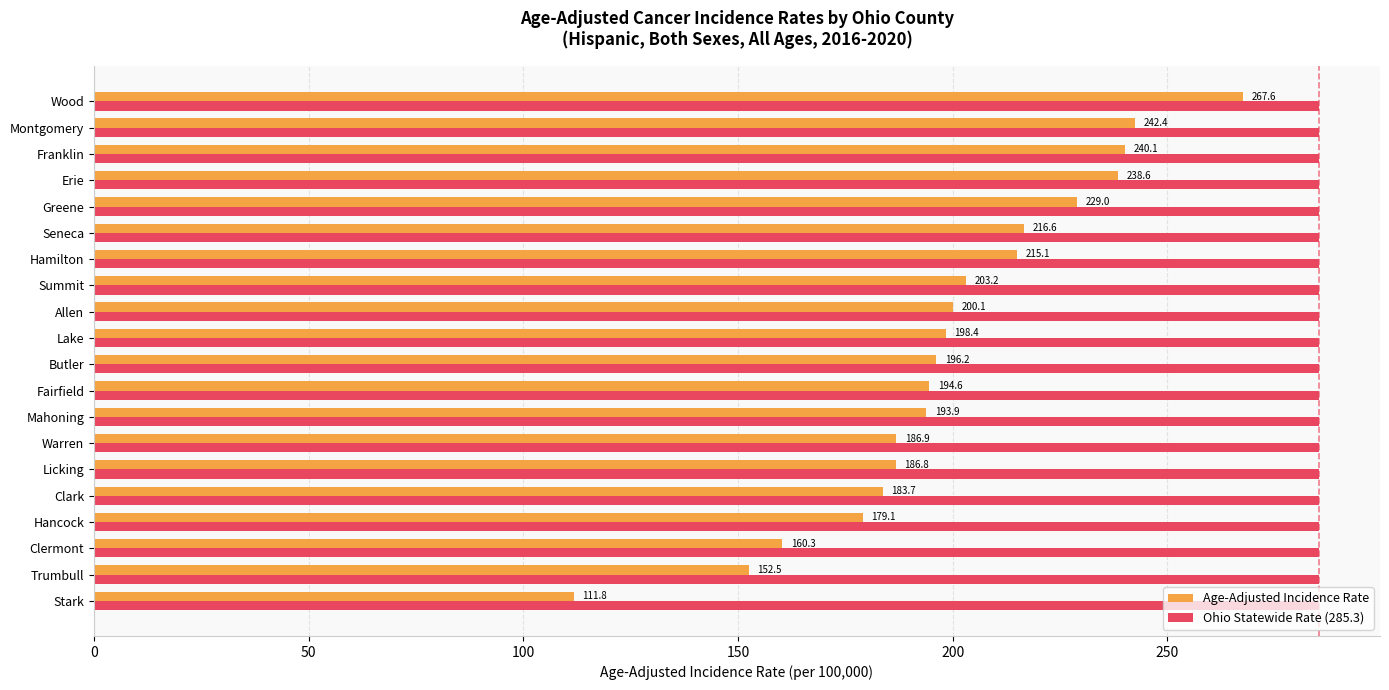

What is the average value of the Ohio Statewide Rate (285.3) series?

285.3